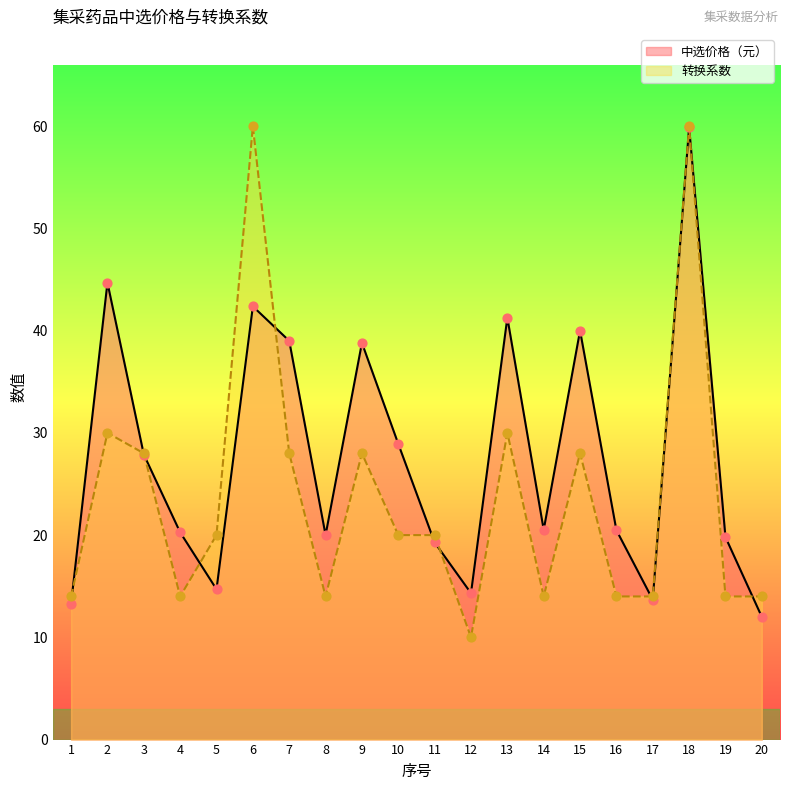

Which series contains the highest Y value?

转换系数